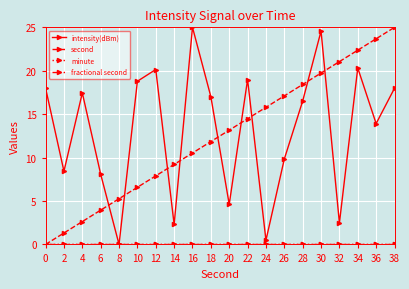

Reading left to right, list all the values displayed in this chart.

intensity(dBm): 0=18.0	2=8.4	4=17.4	6=8.1	8=0.0	10=18.8	12=20.1	14=2.3	16=25.0	18=17.0	20=4.6	22=19.0	24=0.5	26=9.8	28=16.5	30=24.6	32=2.5	34=20.3	36=13.9	38=18.0
second: 0=0.0	2=1.3	4=2.6	6=3.9	8=5.3	10=6.6	12=7.9	14=9.2	16=10.5	18=11.8	20=13.2	22=14.5	24=15.8	26=17.1	28=18.4	30=19.7	32=21.1	34=22.4	36=23.7	38=25.0
minute: 0=0.0	2=0.0	4=0.0	6=0.0	8=0.0	10=0.0	12=0.0	14=0.0	16=0.0	18=0.0	20=0.0	22=0.0	24=0.0	26=0.0	28=0.0	30=0.0	32=0.0	34=0.0	36=0.0	38=0.0
fractional second: 0=0.0	2=0.0	4=0.0	6=0.0	8=0.0	10=0.0	12=0.0	14=0.0	16=0.0	18=0.0	20=0.0	22=0.0	24=0.0	26=0.0	28=0.0	30=0.0	32=0.0	34=0.0	36=0.0	38=0.0